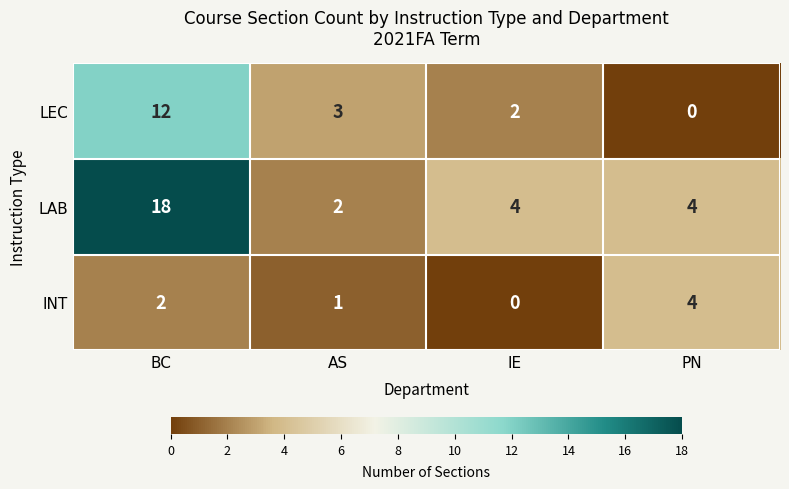

What is the spread (max minus min) of values at PN?

4